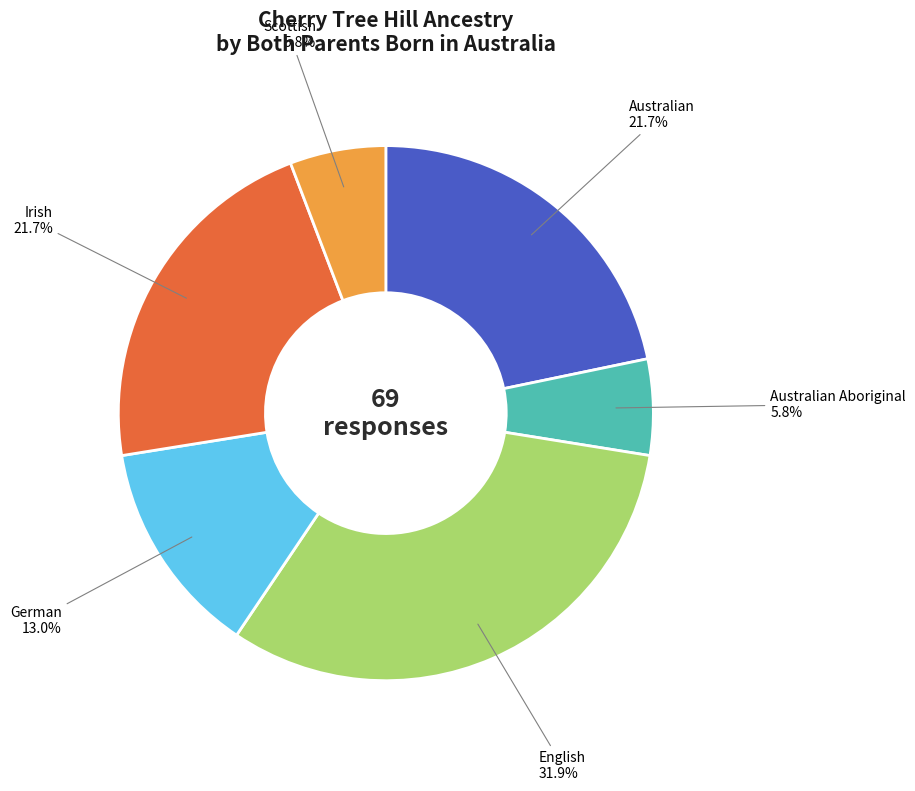

How many segments does this pie chart have?

6